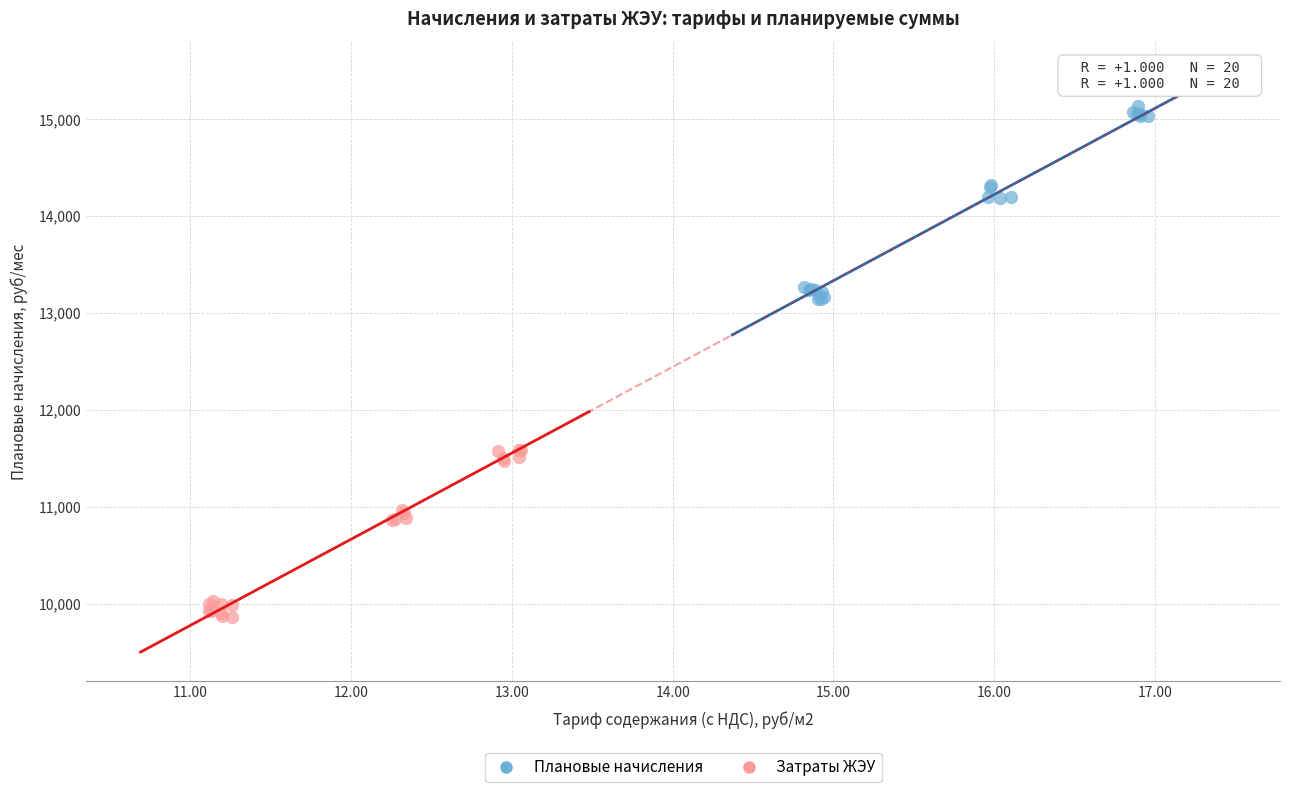

Which series reaches the maximum Y coordinate?

Плановые начисления